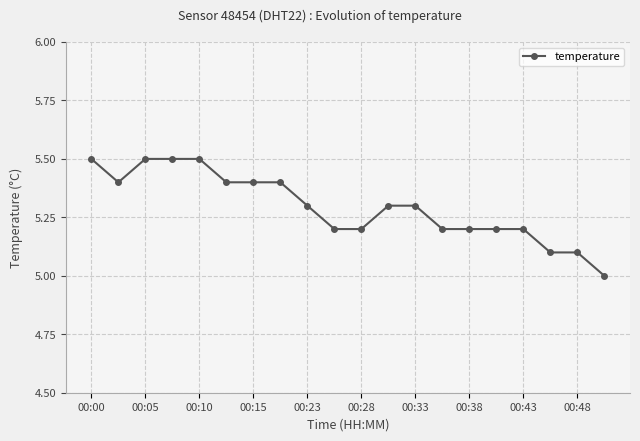

Reading left to right, what are all the values shown in this chart?

5.5	5.4	5.5	5.5	5.5	5.4	5.4	5.4	5.3	5.2	5.2	5.3	5.3	5.2	5.2	5.2	5.2	5.1	5.1	5.0